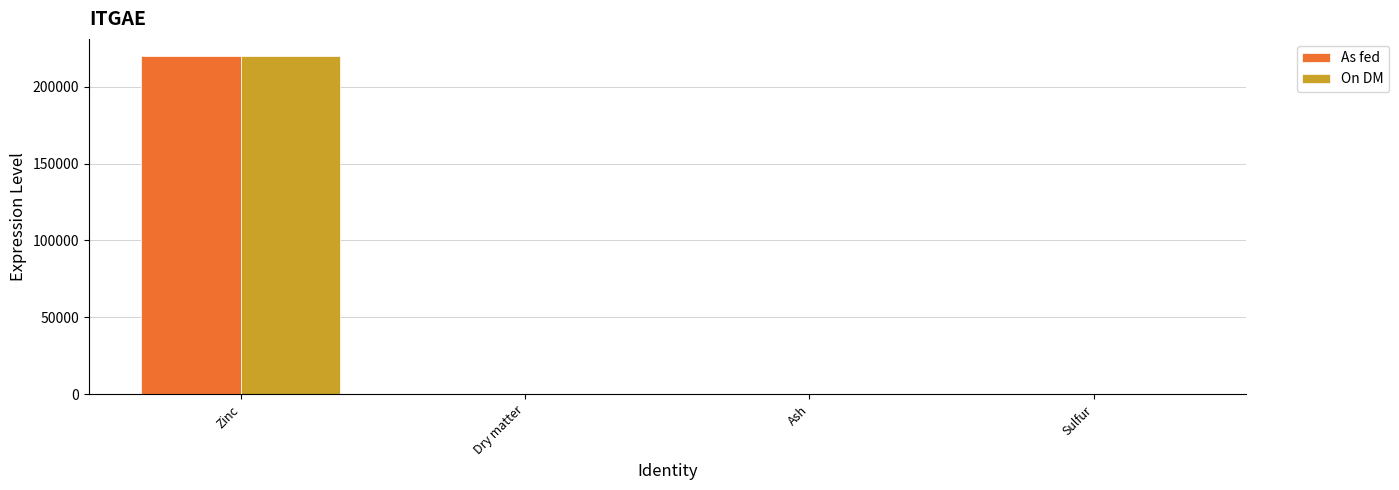

At which category is the sum across all series the highest?

Zinc